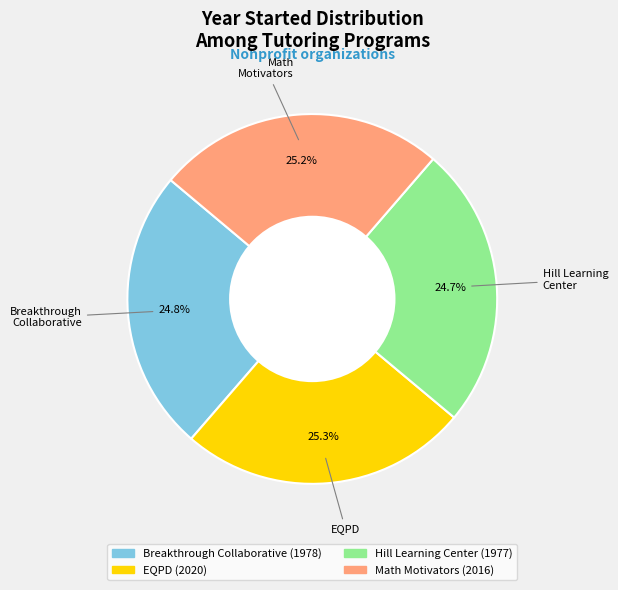

Between EQPD and Hill Learning Center, which is larger?

EQPD